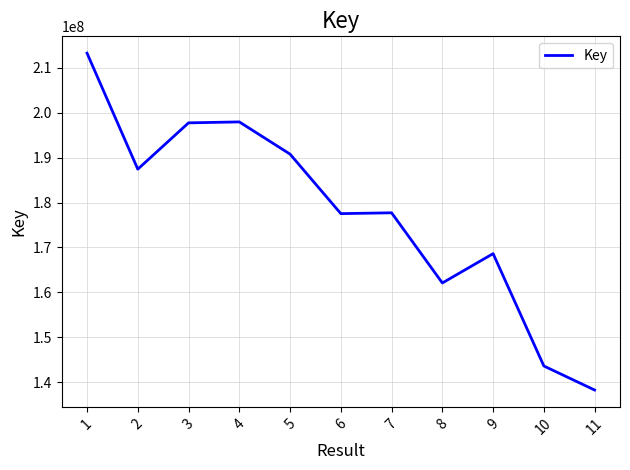

Where is the first local minimum?

2